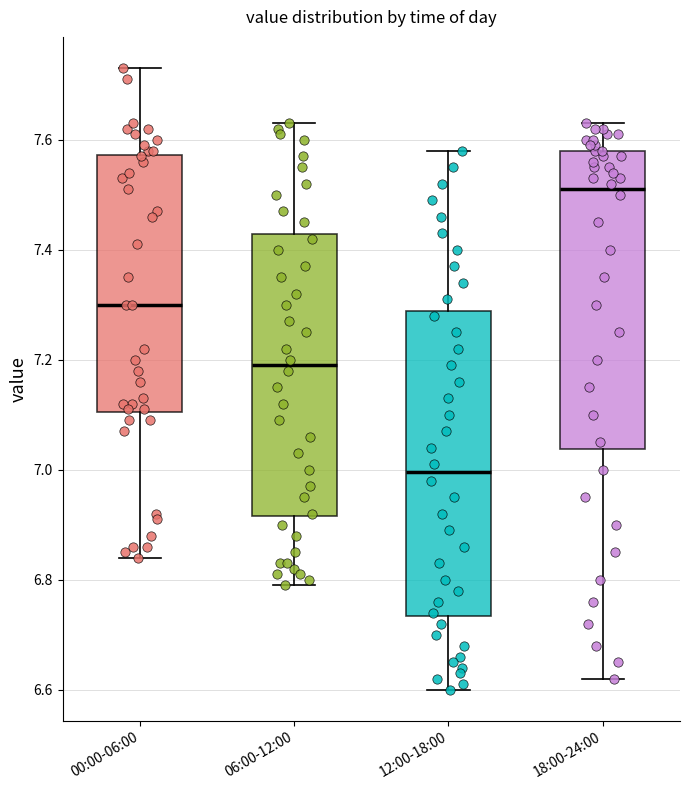

Reading left to right, read every box against the y-axis: the position of its median line, the range the box covers, and the ends of its whiskers. The values are not printed on the chart, so give them approximately, as read against the axis.

00:00-06:00: median 7.30, box 7.10 to 7.58, whiskers 6.84 to 7.74
06:00-12:00: median 7.20, box 6.92 to 7.42, whiskers 6.80 to 7.64
12:00-18:00: median 7.00, box 6.74 to 7.28, whiskers 6.60 to 7.58
18:00-24:00: median 7.52, box 7.04 to 7.58, whiskers 6.62 to 7.64